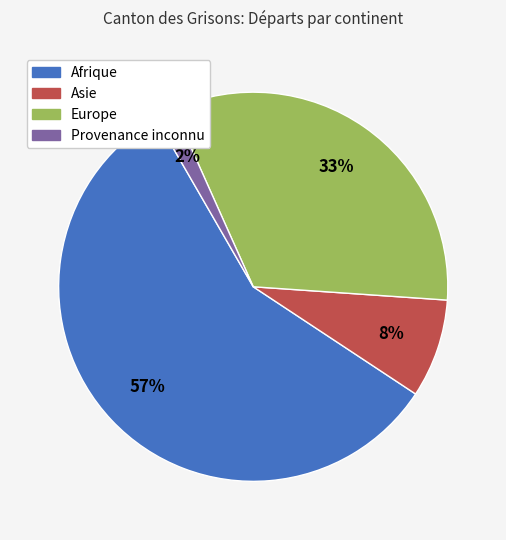

Combined, do Afrique and Provenance inconnu account for over 50%?

Yes